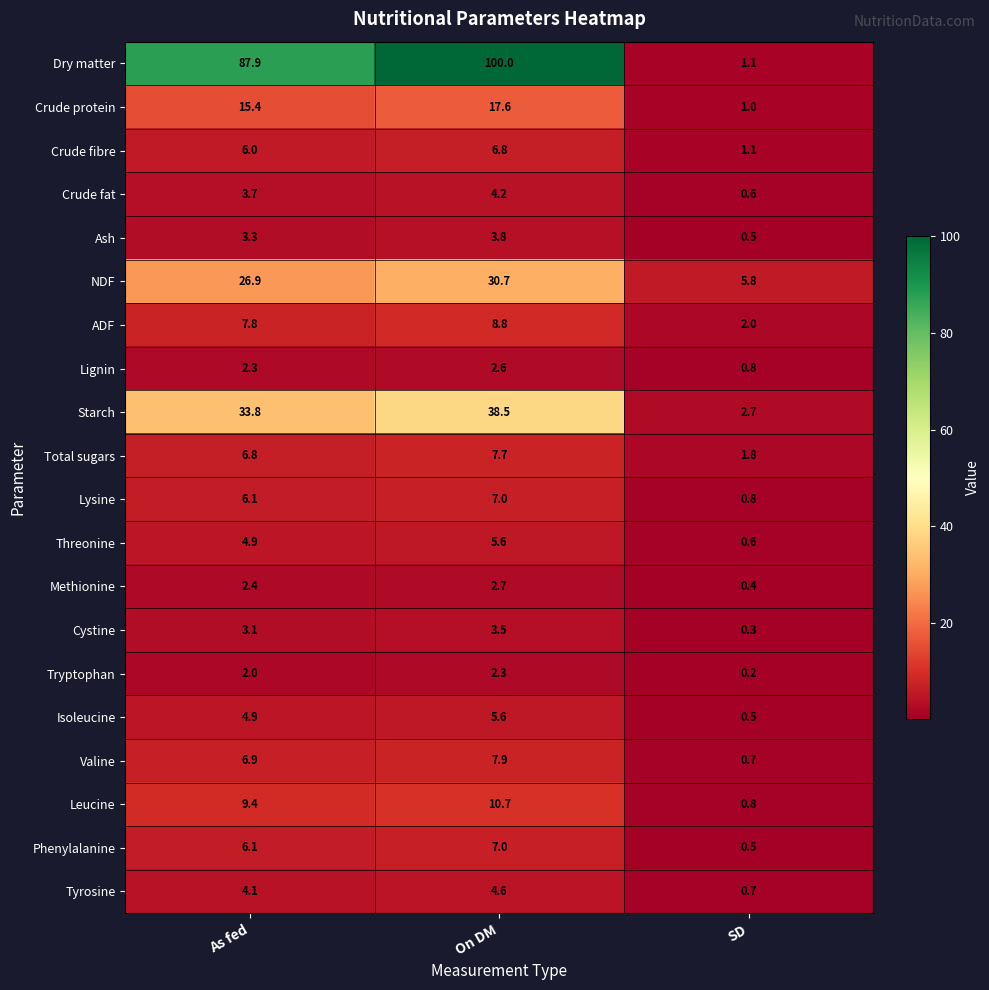

What is the difference between the Crude fibre values at As fed and SD?

4.9